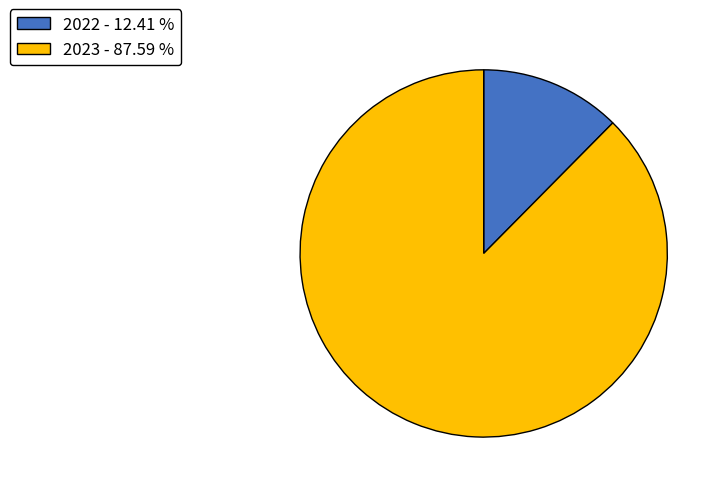

Do 2023 - 87.59 % and 2022 - 12.41 % together represent more than half of the pie?

Yes